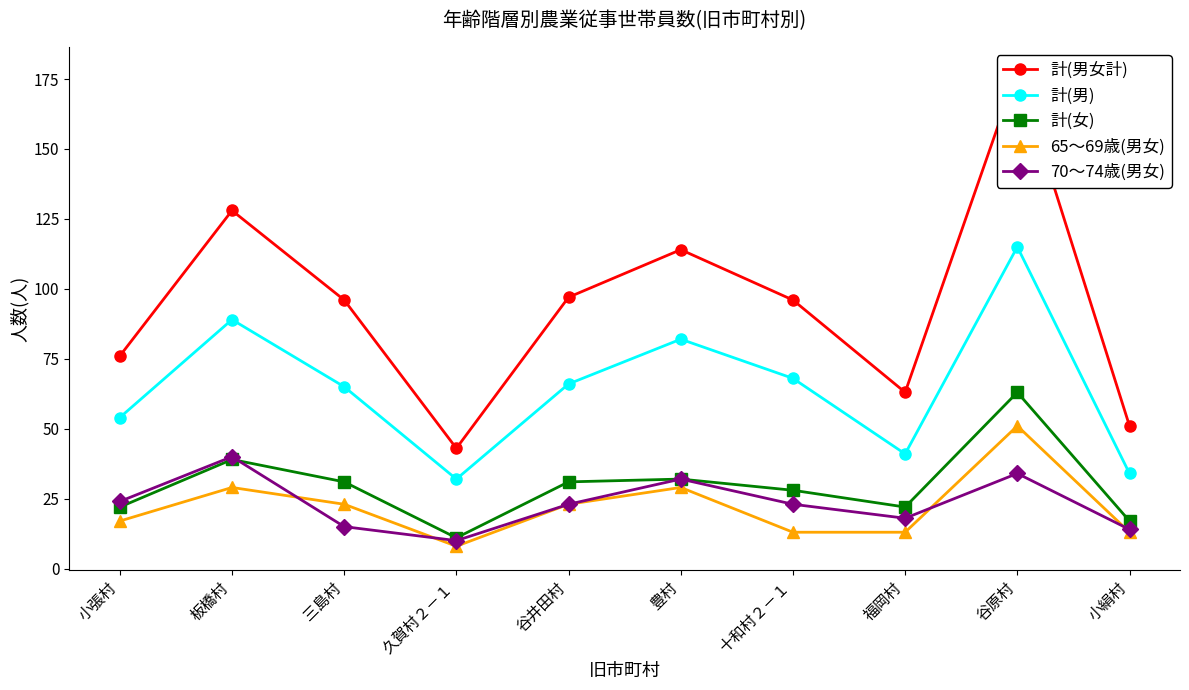

What is the difference between the maximum and minimum values in the 計(男) series?

83